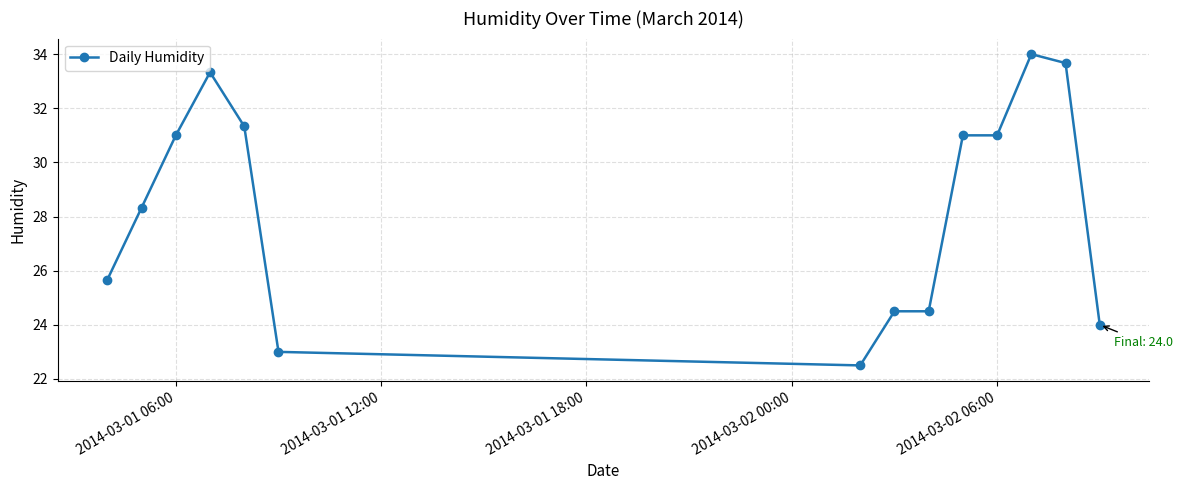

What is the greatest value displayed?

34.0